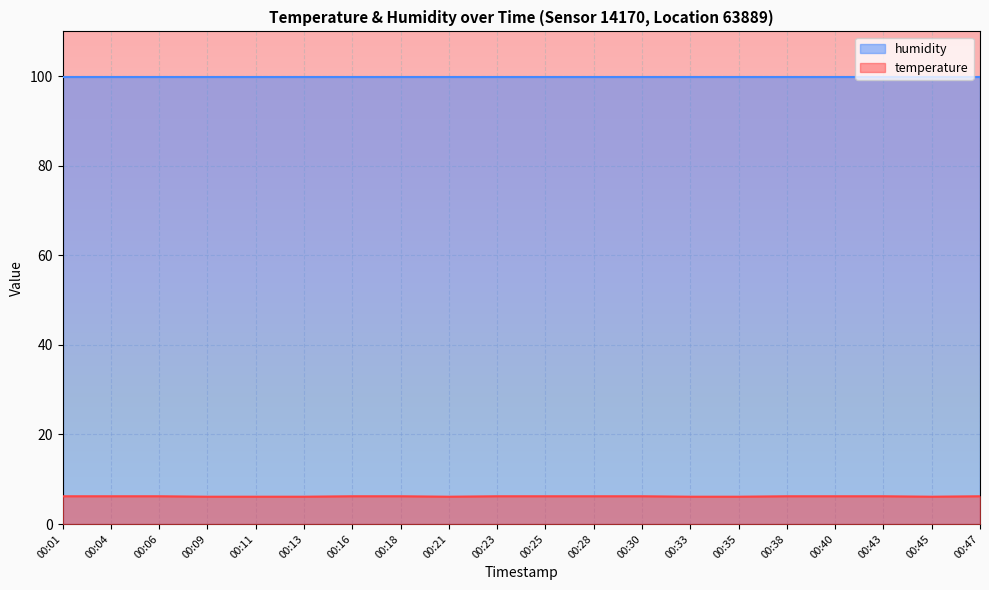

Is it true that the value at 00:45 is 6.1?

True